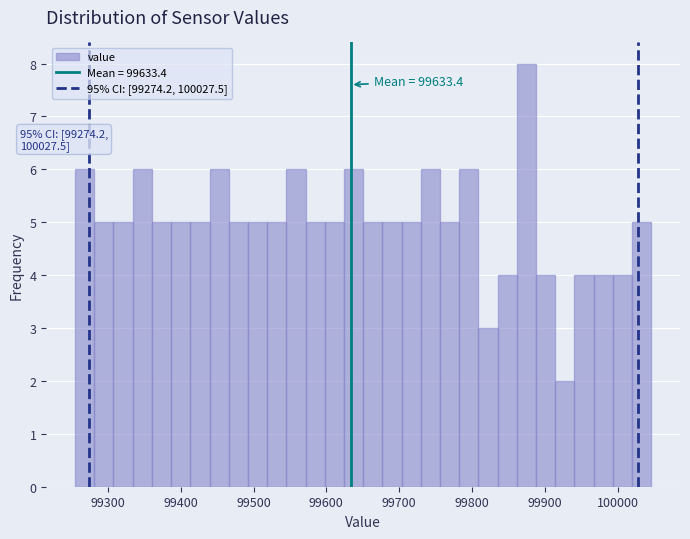

Around what value on the x-axis is the tallest bar? Give the approximate position of its centre, as read against the axis.

99870